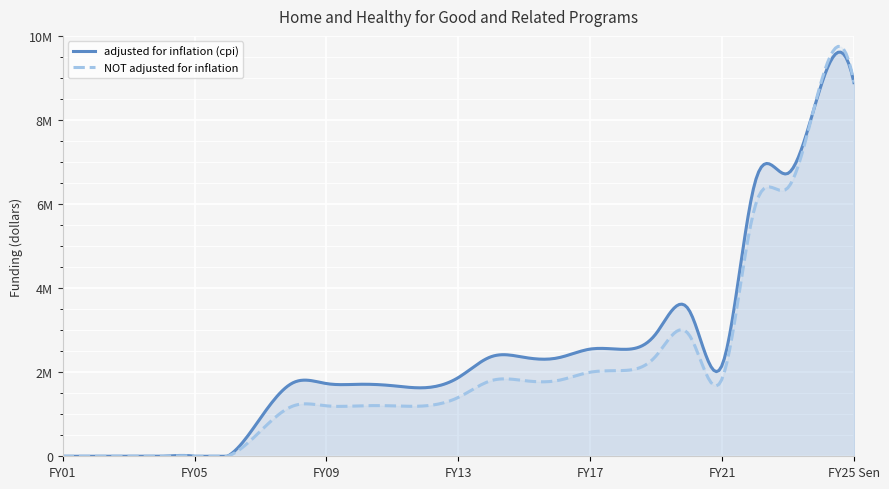

What is the sum of all NOT adjusted for inflation values?

54670000